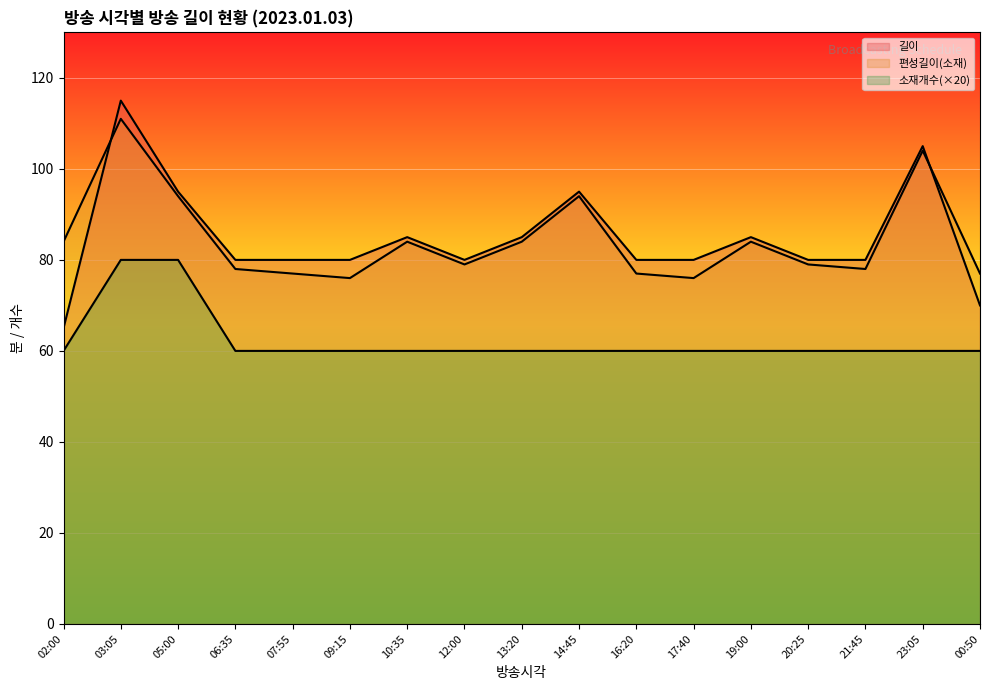

What position from the left is 12:00?

8